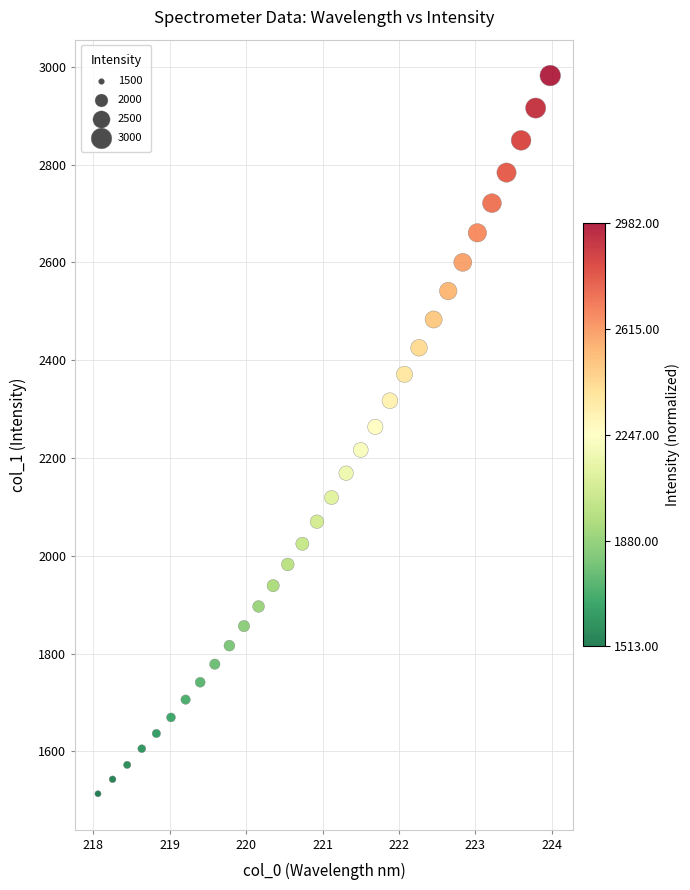

What is the range of Y values (max minus min)?

1468.6